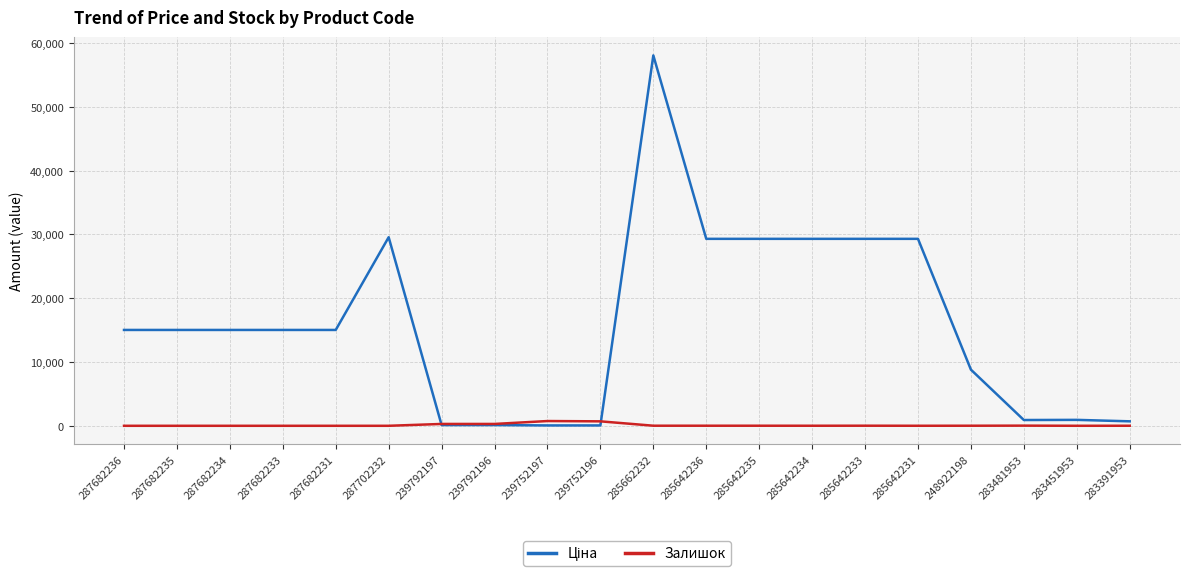

What position from the left is 287682233?

4